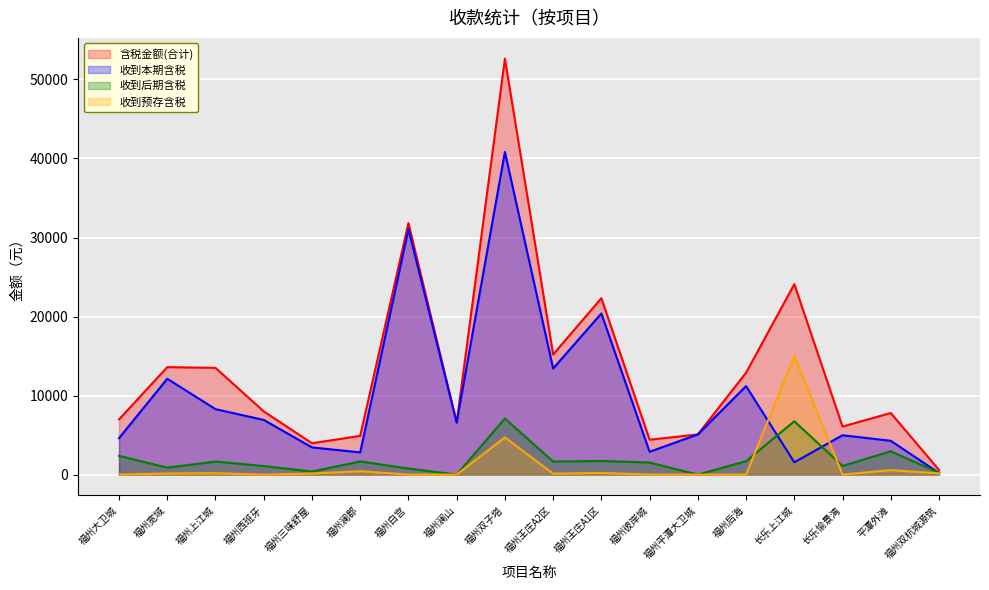

At which category does 含税金额(合计) reach its first local peak?

福州宽域